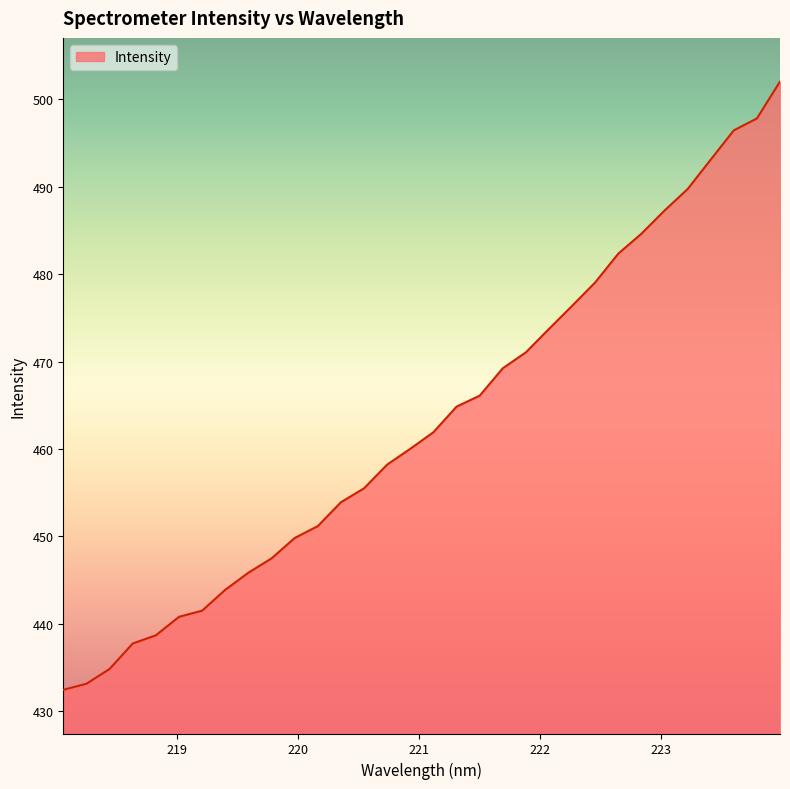

What is the difference between the maximum and minimum values?

69.6